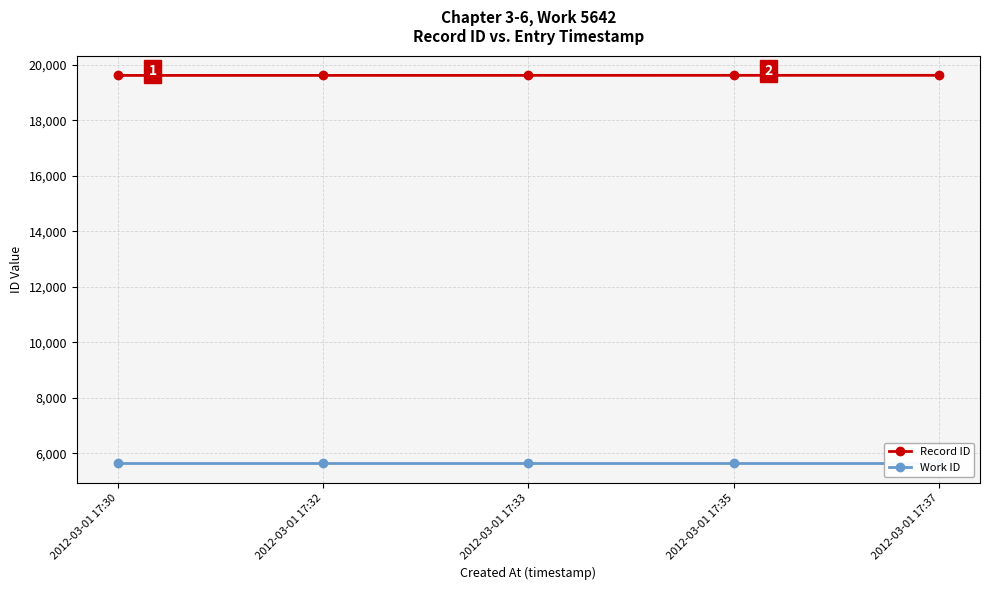

True or false: Record ID has more than 2 interior local peaks.

False